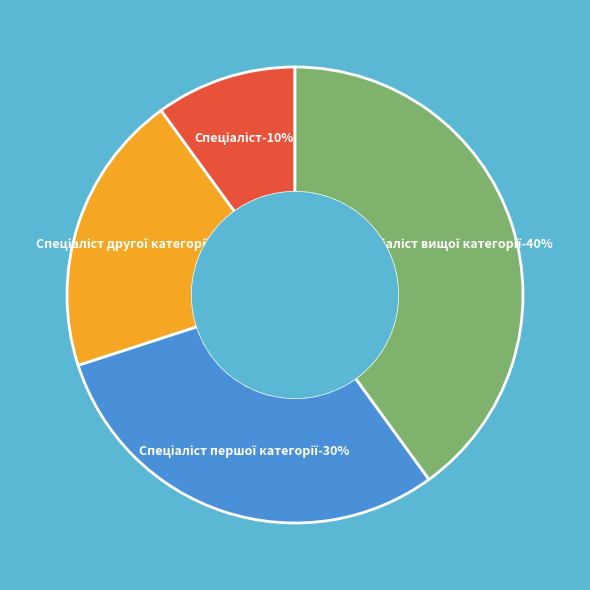

What is the smallest slice in the pie chart?

Спеціаліст